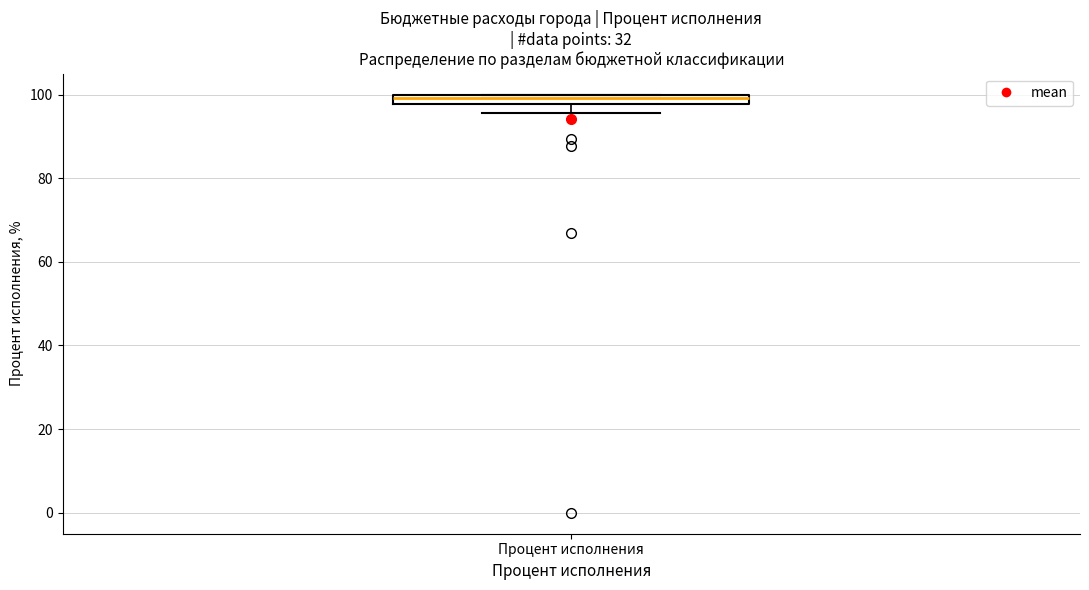

Where does the lower whisker of the box for Процент исполнения end on the y-axis? The values are not printed on the chart, so give them approximately, as read against the axis.

96